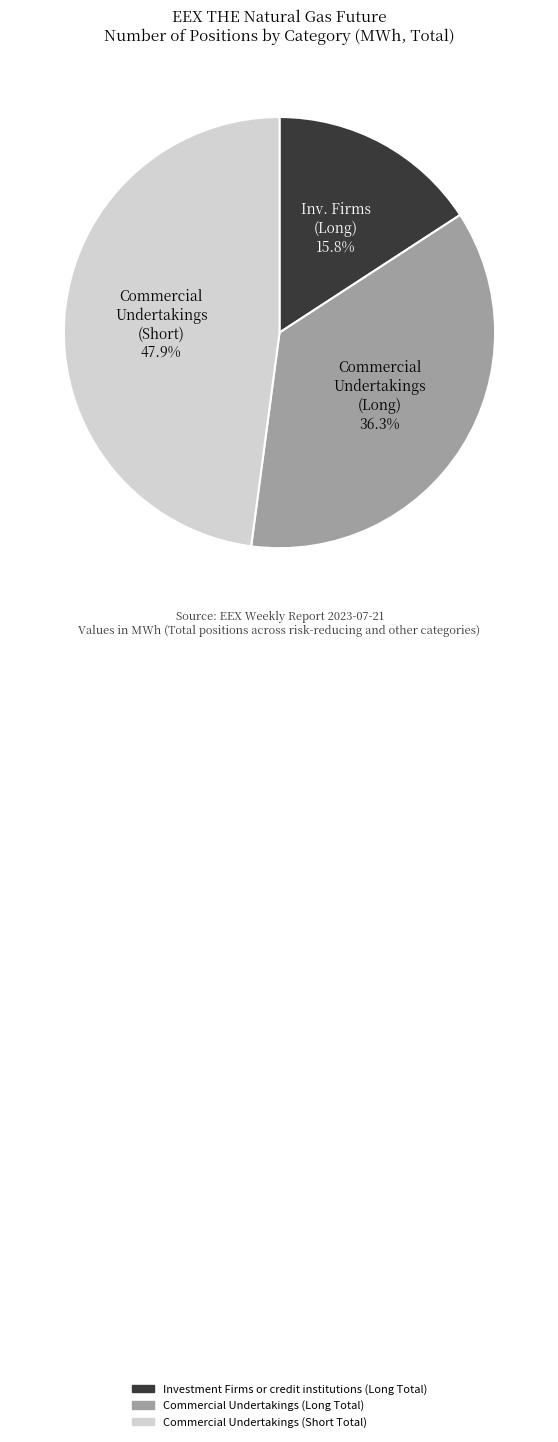

Which slice is the smallest?

Investment Firms or credit institutions (Long Total)